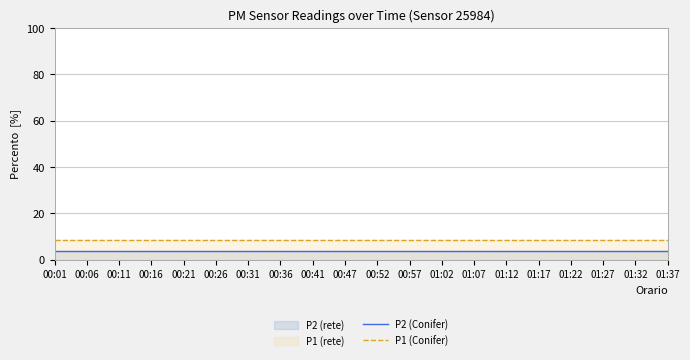

At 01:32, list the series in order from largest to smallest.

P1 (Conifer), P2 (Conifer)